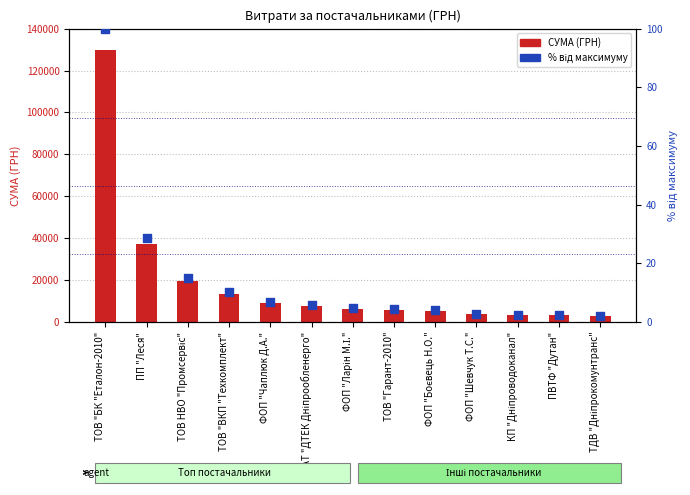

What are all the series names shown in the legend?

СУМА (ГРН), % від максимуму